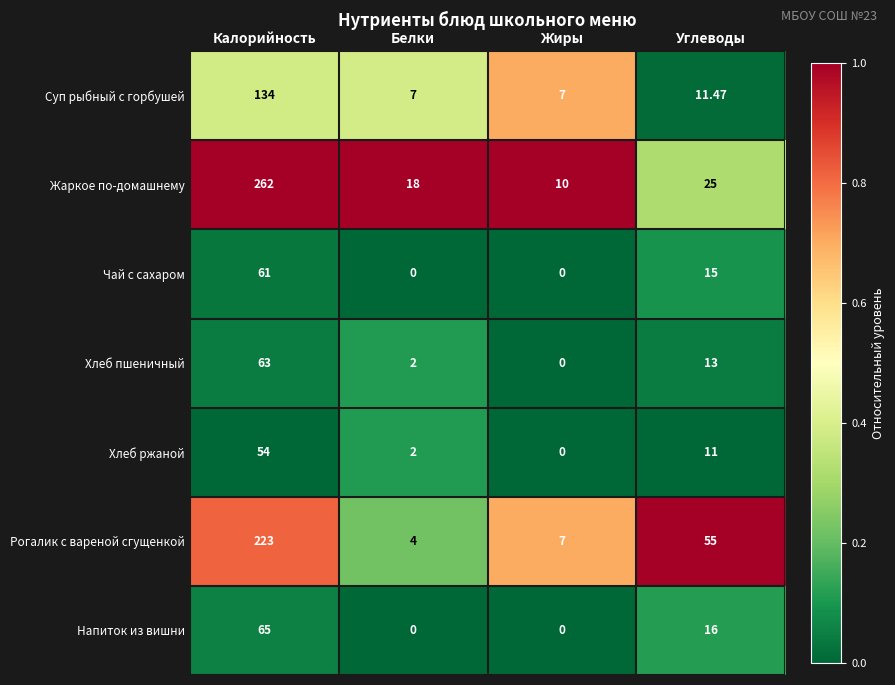

Which label corresponds to the largest value in the chart?

Калорийность